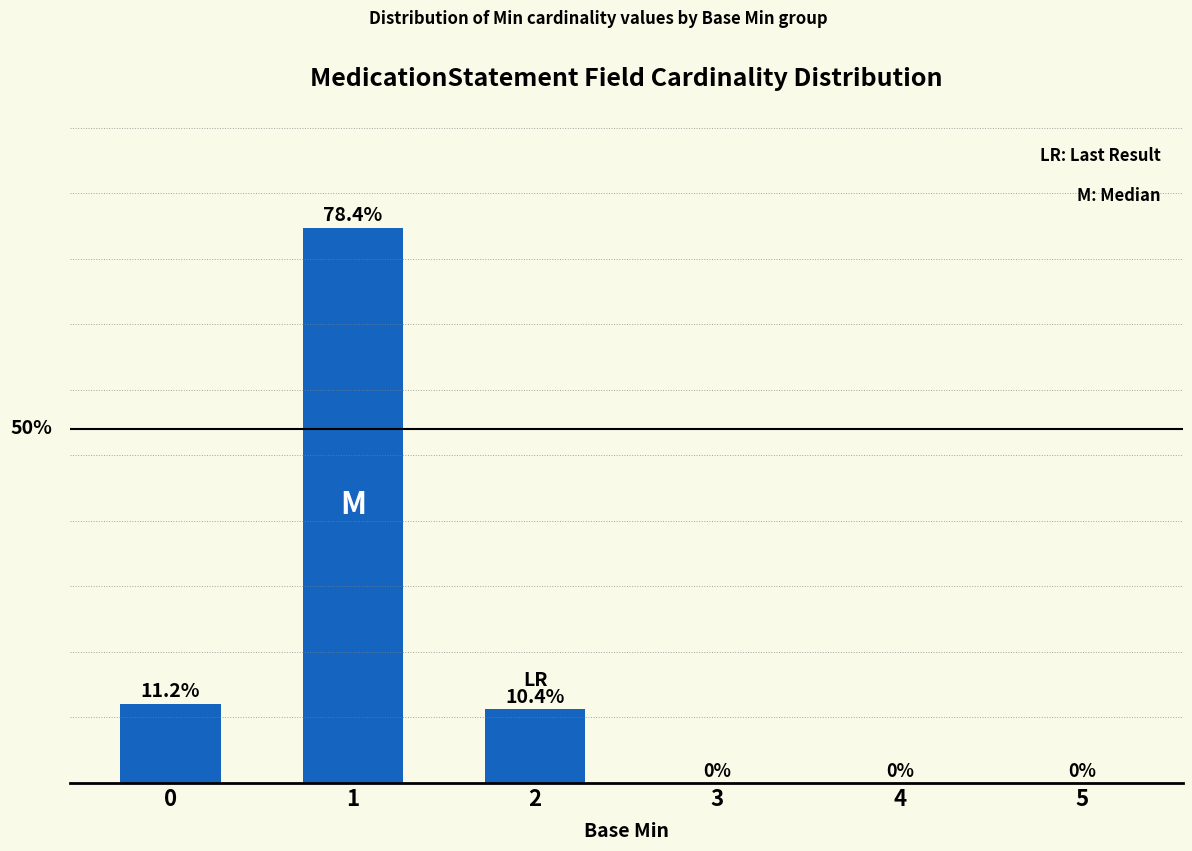

What is the difference between the maximum and minimum values?

98